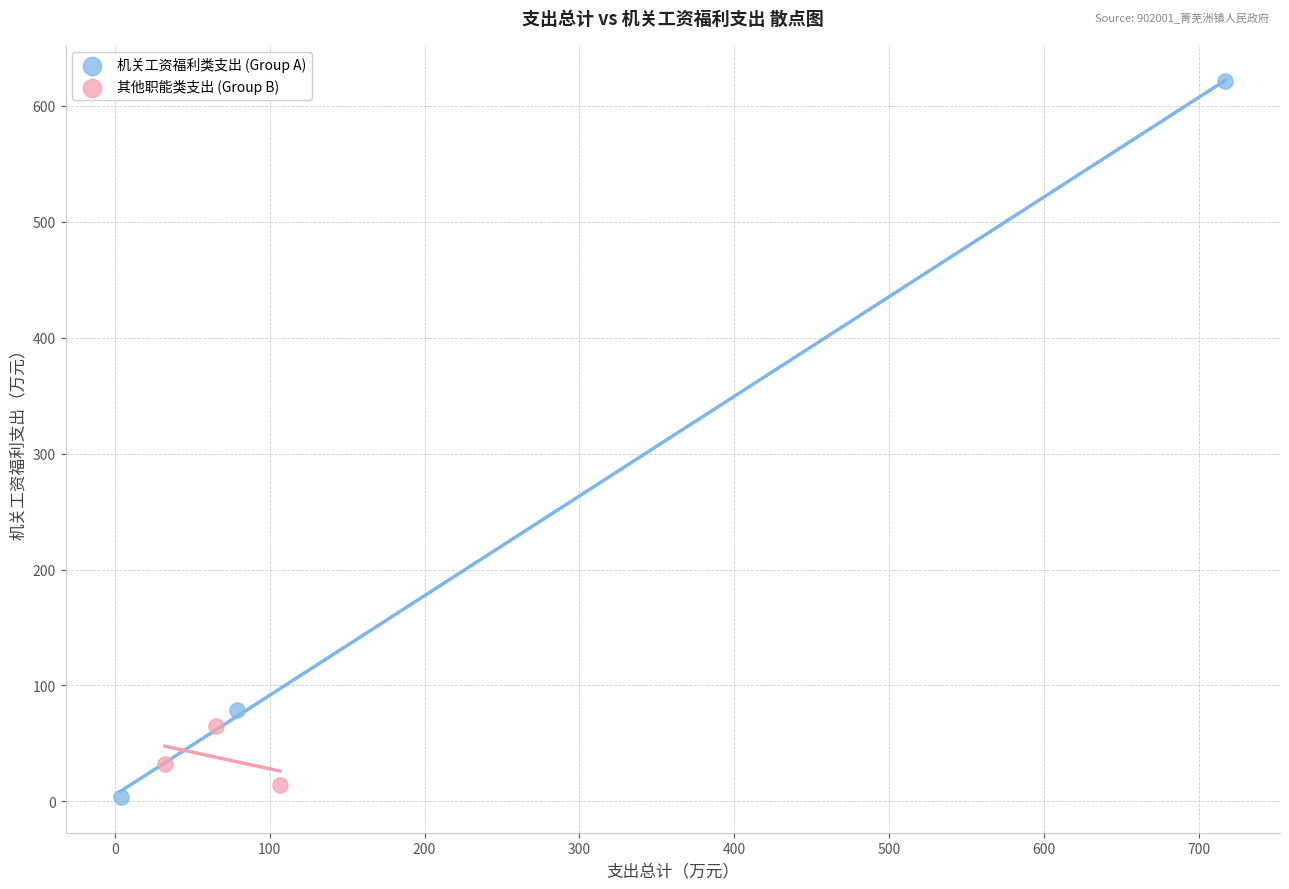

What are all the series names shown in the legend?

机关工资福利类支出 (Group A), 其他职能类支出 (Group B)